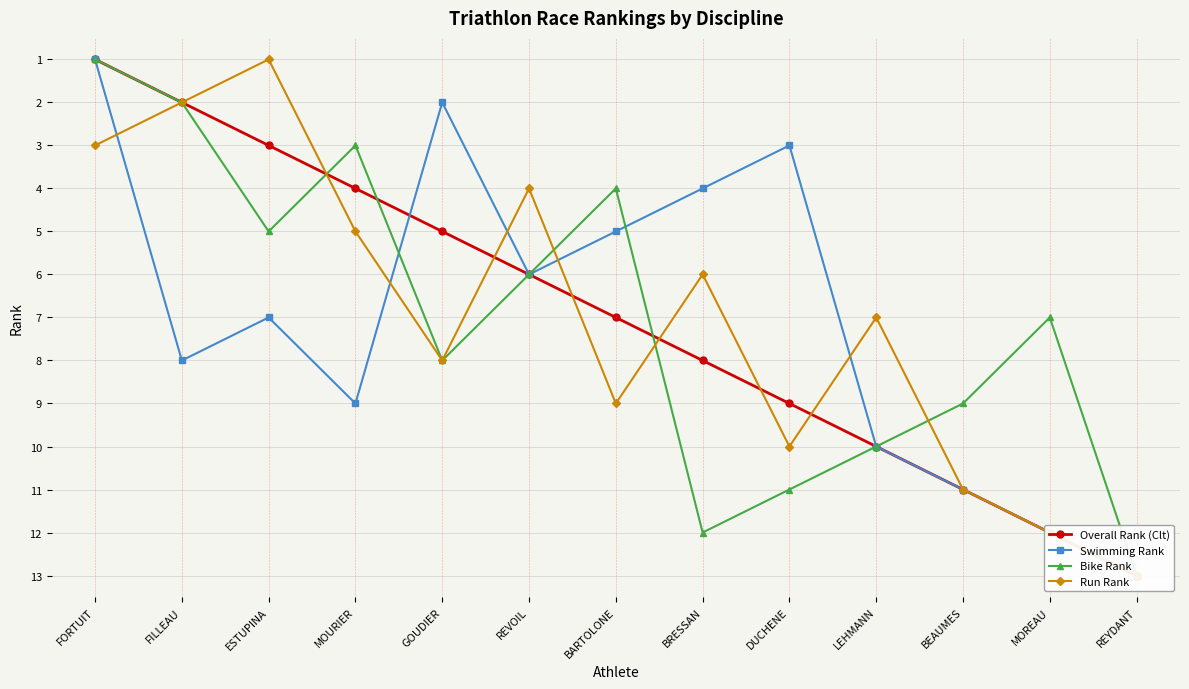

Which category has the lowest value in the Run Rank series?

ESTUPINA